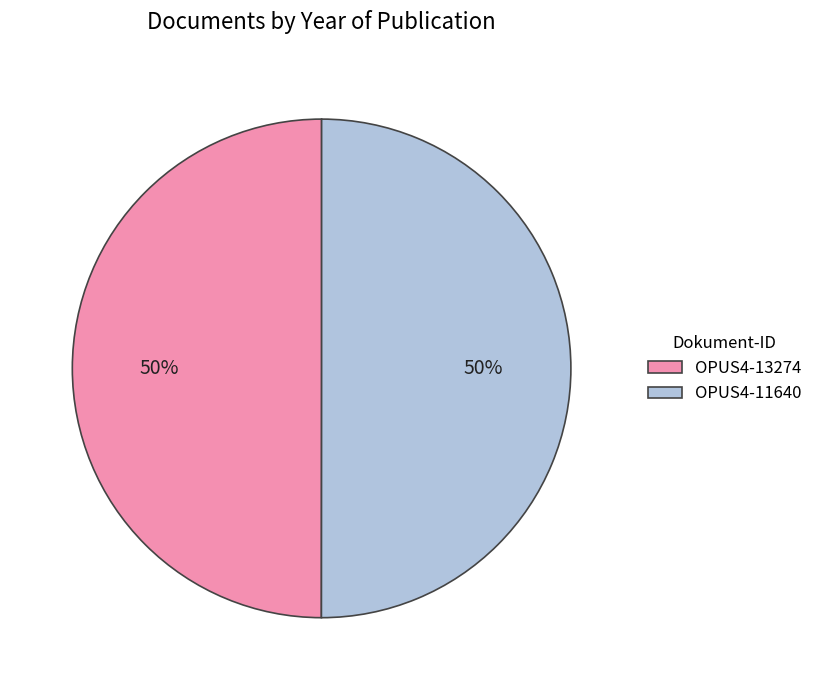

Approximately how many times larger is the value at OPUS4-13274 compared to OPUS4-11640?

1.0